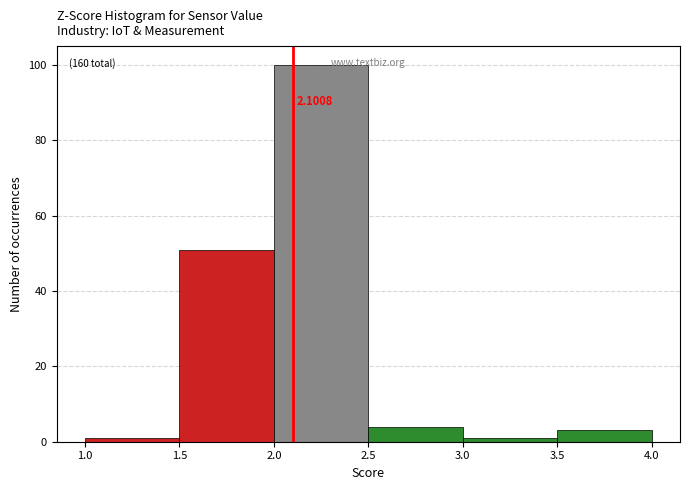

Over which range of the x-axis is the bar tallest?

2.0 to 2.5